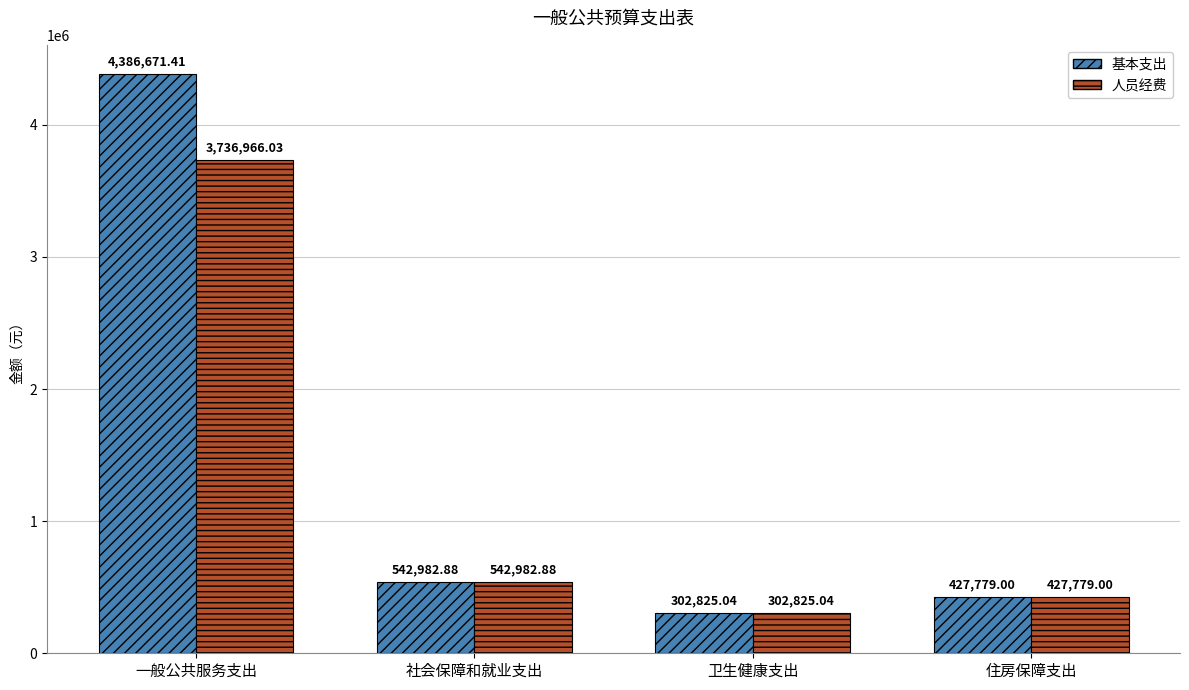

How many values in the 人员经费 series exceed 542982?

2